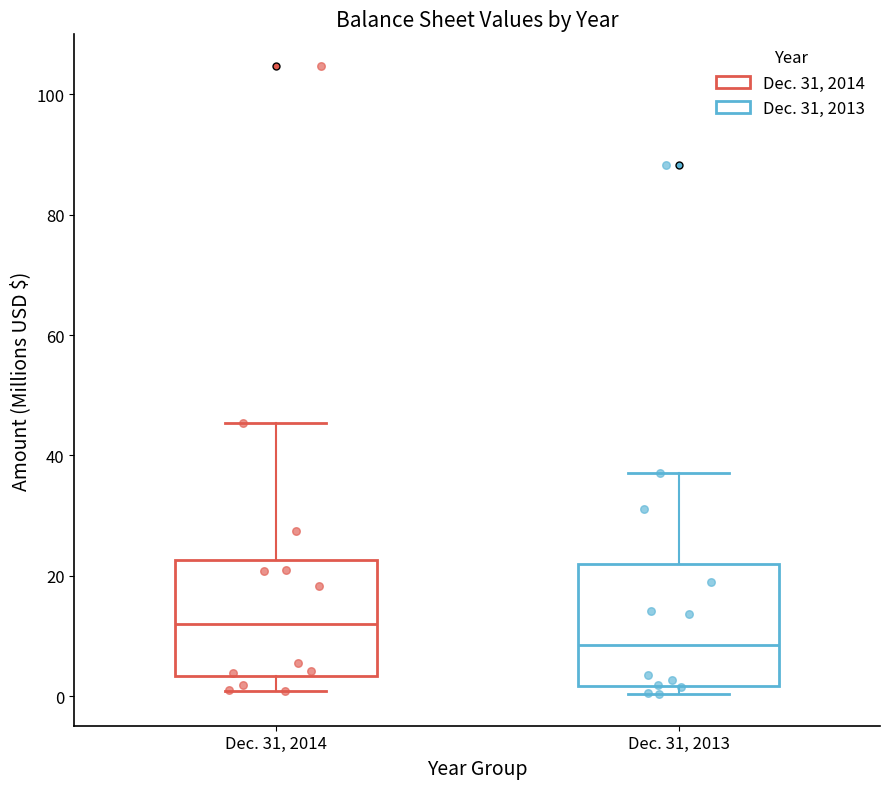

Which box's median line is the highest?

Dec. 31, 2014